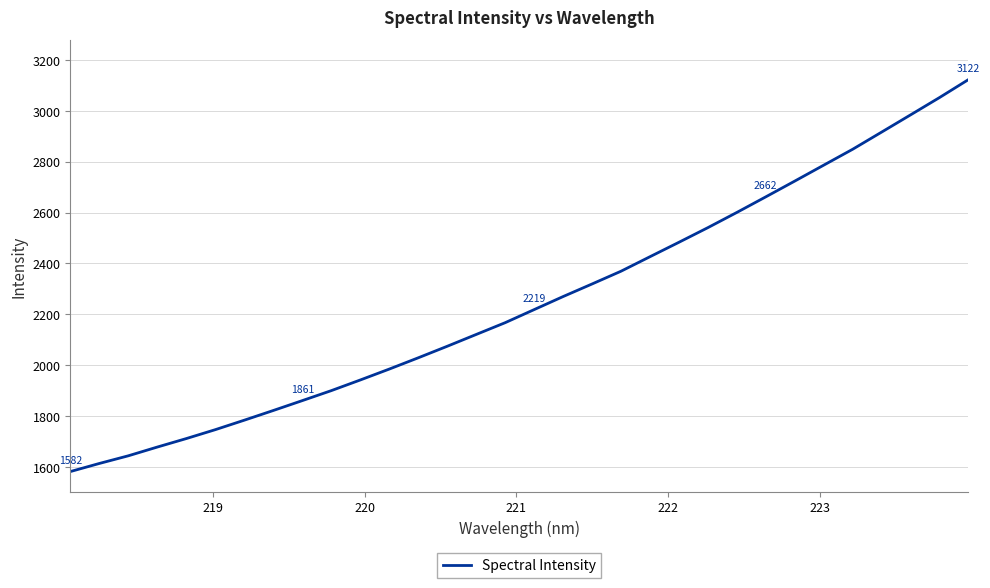

What is the greatest value displayed?

3122.3